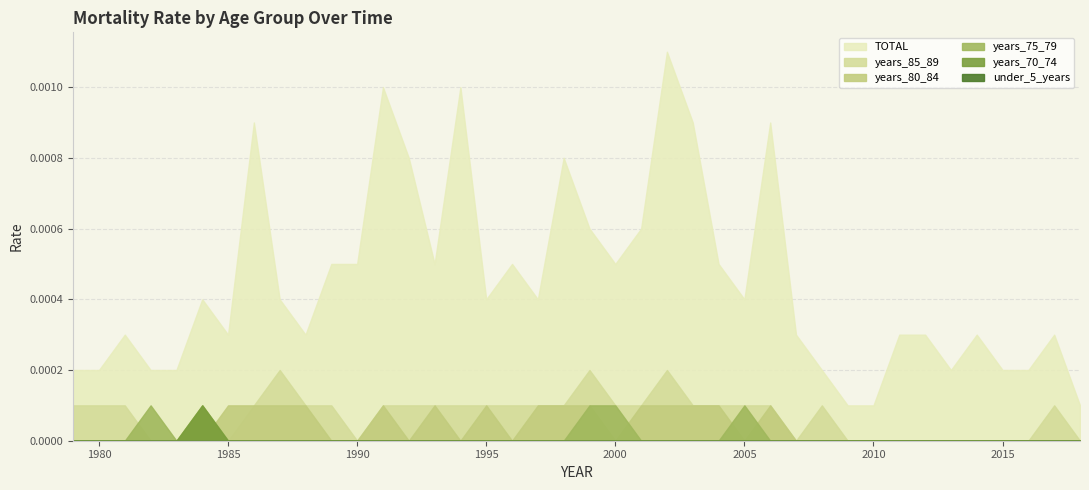

Which series has the widest spread of values?

TOTAL